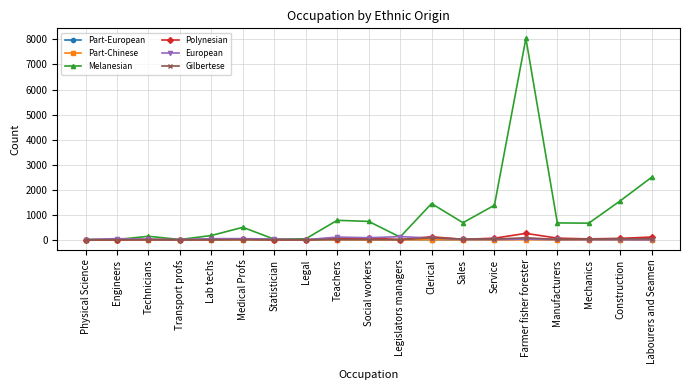

What is the greatest value displayed?

8042